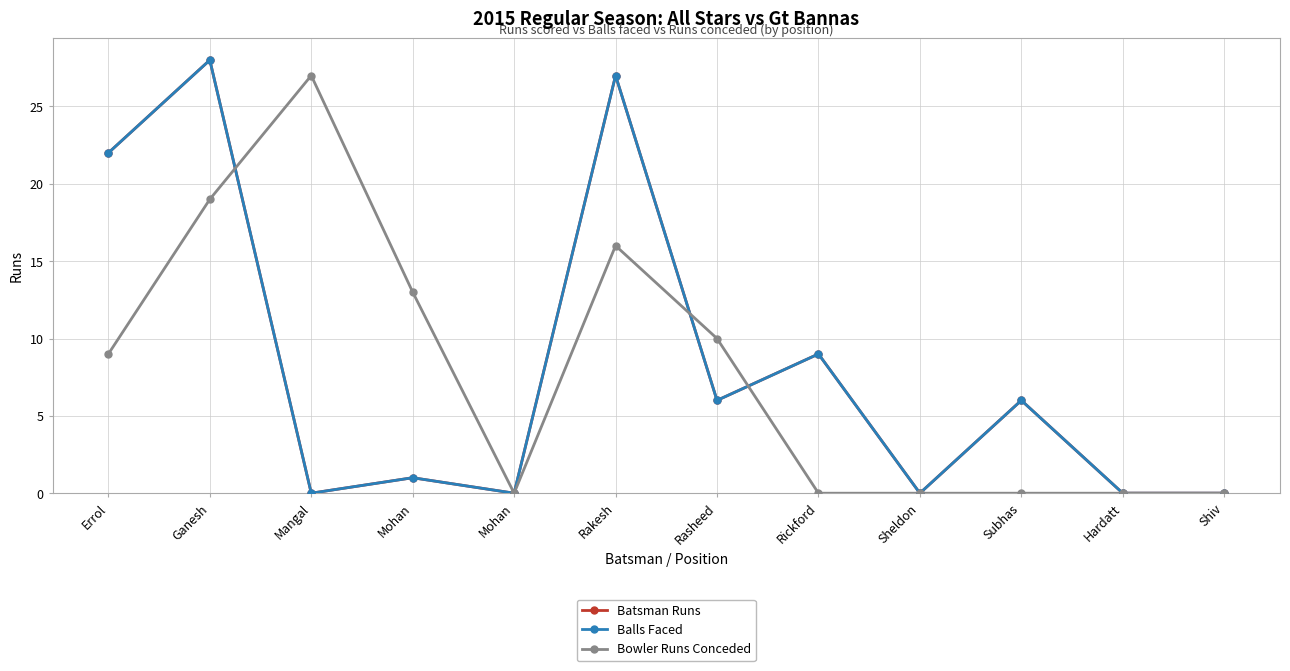

Is this an area chart (filled region under the line)?

No